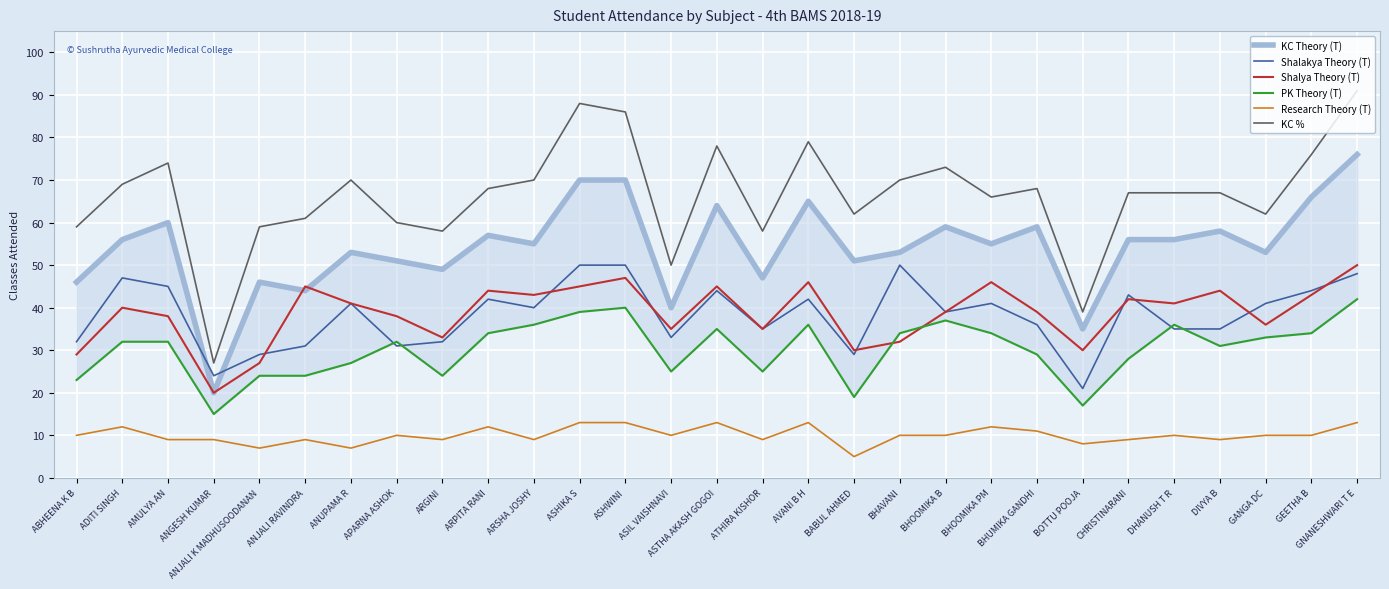

What is the label of the 23rd point from the left?

BOTTU POOJA